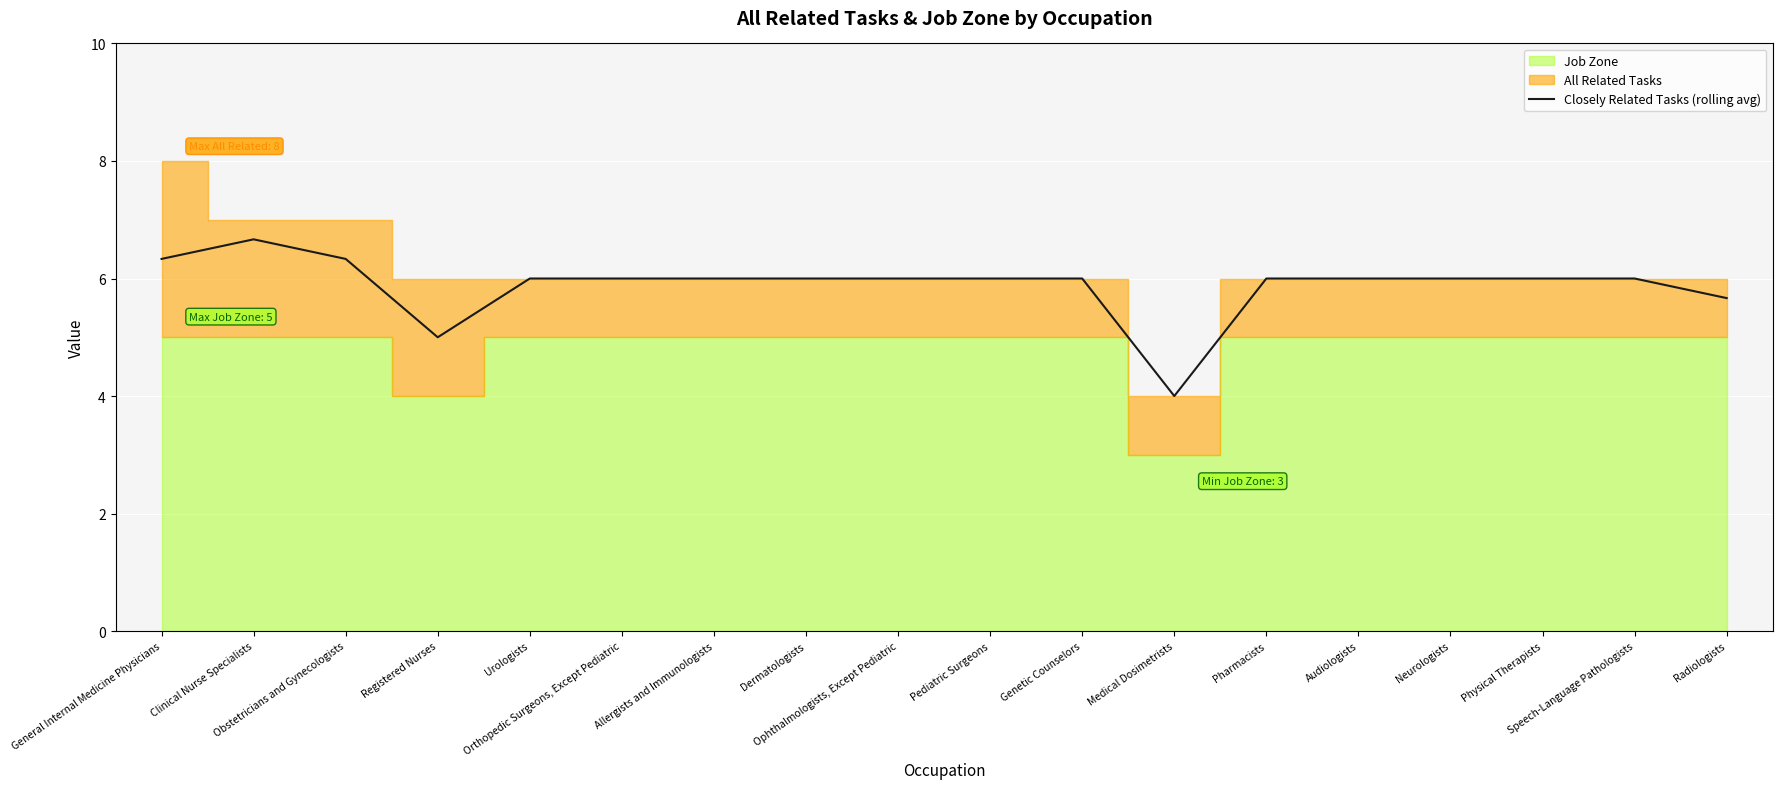

Where is the first local minimum?

Registered Nurses